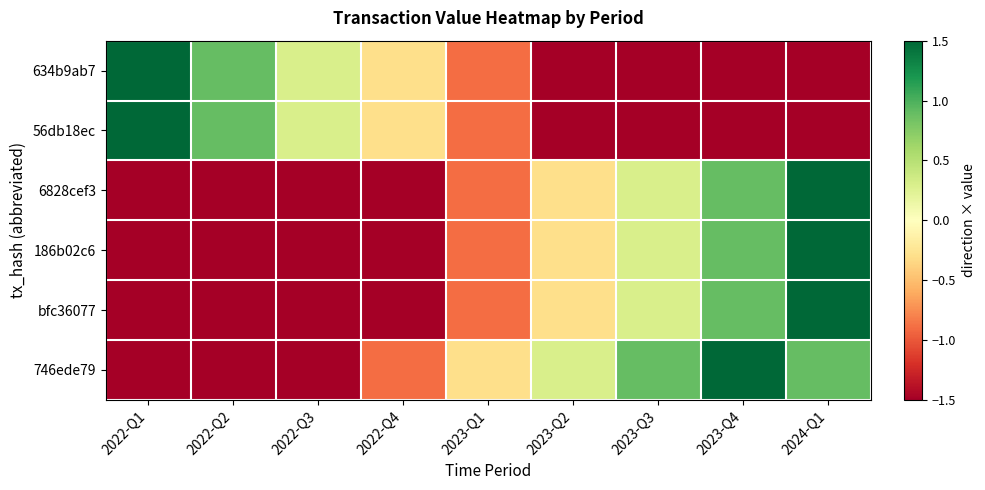

Reading right to left, what are all the values shown in this chart?

634b9ab7: 2024-Q1=-1.5	2023-Q4=-1.5	2023-Q3=-1.5	2023-Q2=-1.5	2023-Q1=-0.9	2022-Q4=-0.3	2022-Q3=0.3	2022-Q2=0.9	2022-Q1=1.5
56db18ec: 2024-Q1=-1.5	2023-Q4=-1.5	2023-Q3=-1.5	2023-Q2=-1.5	2023-Q1=-0.9	2022-Q4=-0.3	2022-Q3=0.3	2022-Q2=0.9	2022-Q1=1.5
6828cef3: 2024-Q1=1.5	2023-Q4=0.9	2023-Q3=0.3	2023-Q2=-0.3	2023-Q1=-0.9	2022-Q4=-1.5	2022-Q3=-1.5	2022-Q2=-1.5	2022-Q1=-1.5
186b02c6: 2024-Q1=1.5	2023-Q4=0.9	2023-Q3=0.3	2023-Q2=-0.3	2023-Q1=-0.9	2022-Q4=-1.5	2022-Q3=-1.5	2022-Q2=-1.5	2022-Q1=-1.5
bfc36077: 2024-Q1=1.5	2023-Q4=0.9	2023-Q3=0.3	2023-Q2=-0.3	2023-Q1=-0.9	2022-Q4=-1.5	2022-Q3=-1.5	2022-Q2=-1.5	2022-Q1=-1.5
746ede79: 2024-Q1=0.9	2023-Q4=1.5	2023-Q3=0.9	2023-Q2=0.3	2023-Q1=-0.3	2022-Q4=-0.9	2022-Q3=-1.5	2022-Q2=-1.5	2022-Q1=-1.5